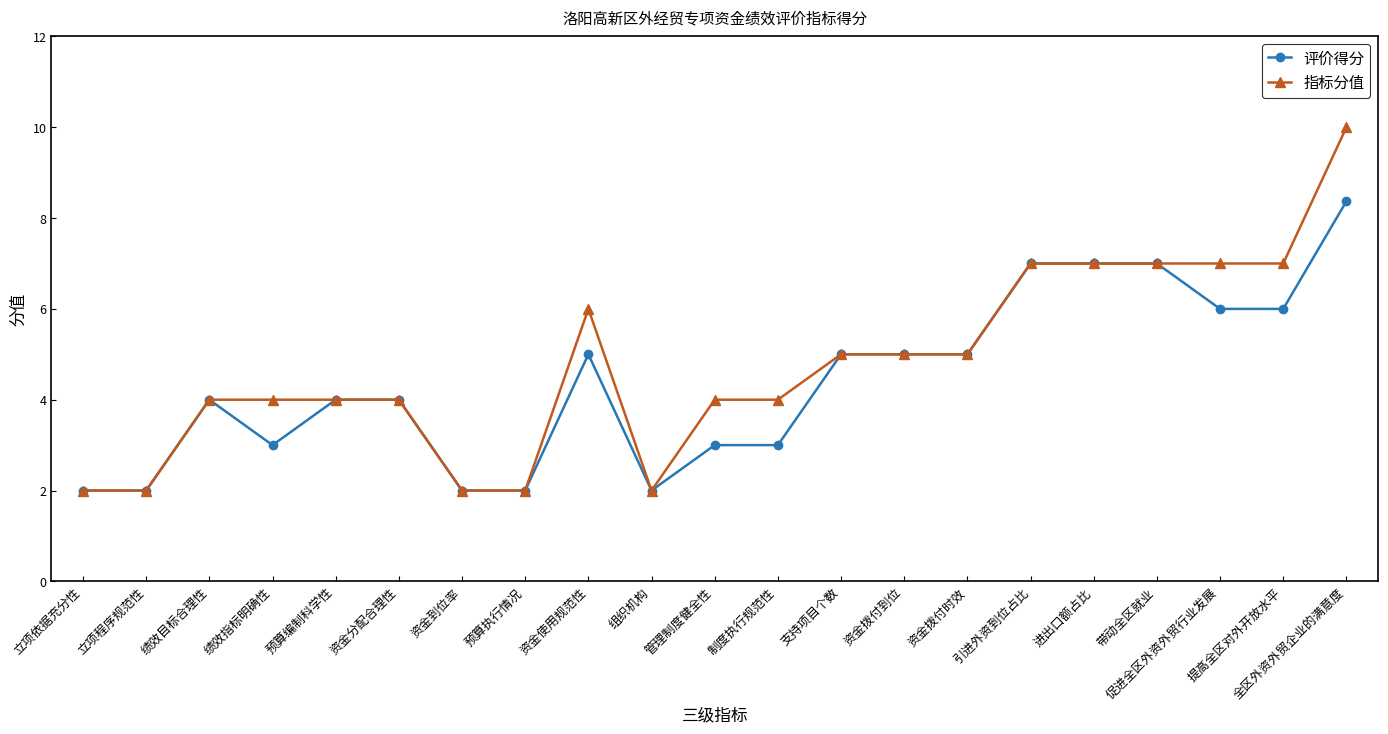

True or false: 评价得分 has more than 0 points higher than both neighbors.

True